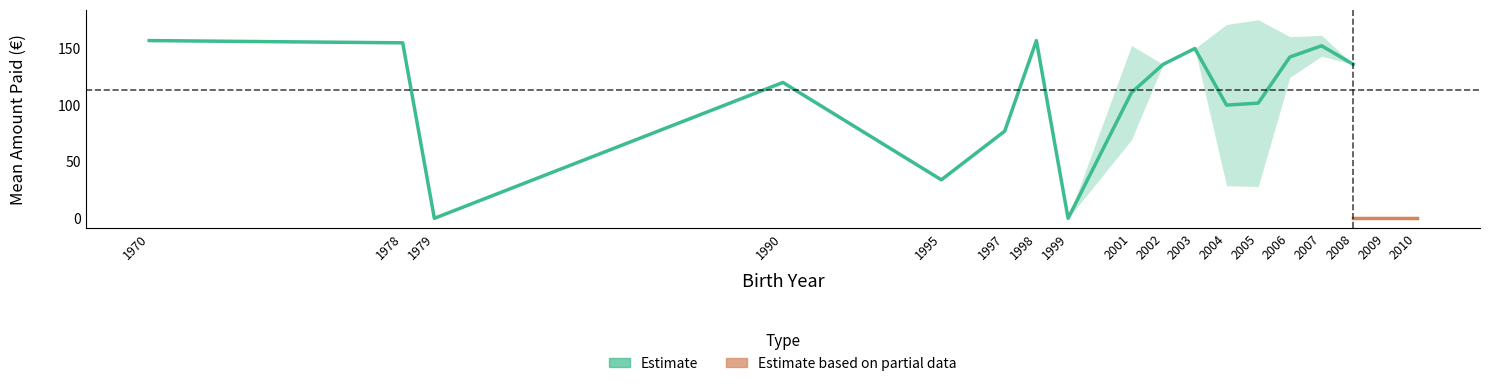

What is the difference between the highest and lowest values at 12?

57